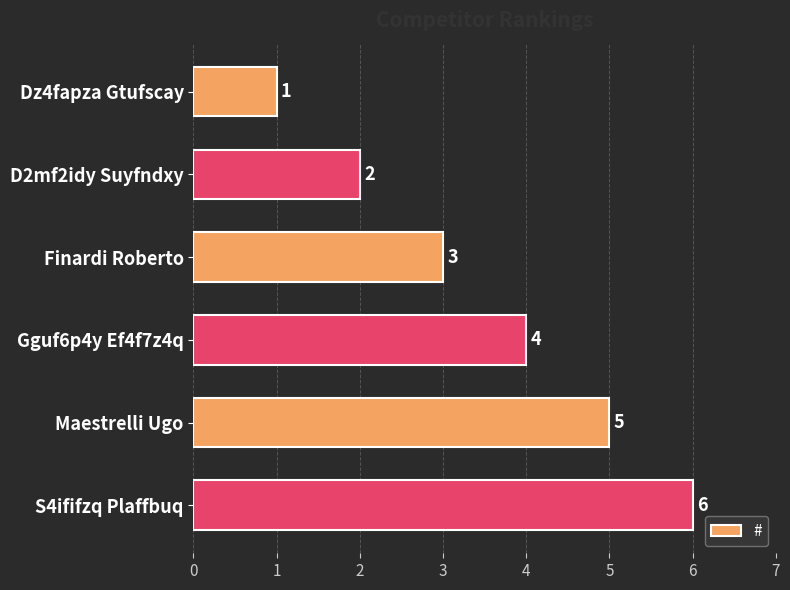

List the labels in order of value, largest first.

S4ififzq Plaffbuq, Maestrelli Ugo, Gguf6p4y Ef4f7z4q, Finardi Roberto, D2mf2idy Suyfndxy, Dz4fapza Gtufscay